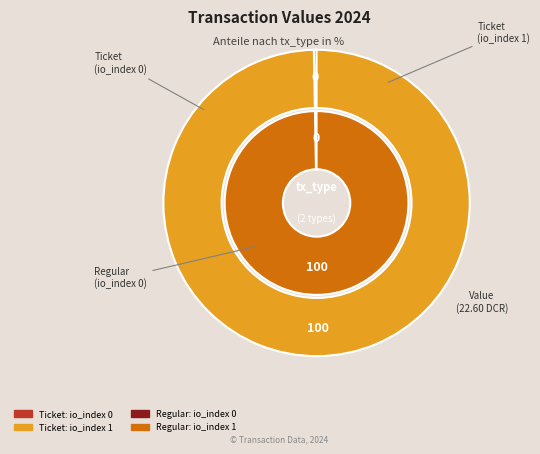

Combined, do io_index 0 and io_index 1 account for over 50%?

Yes